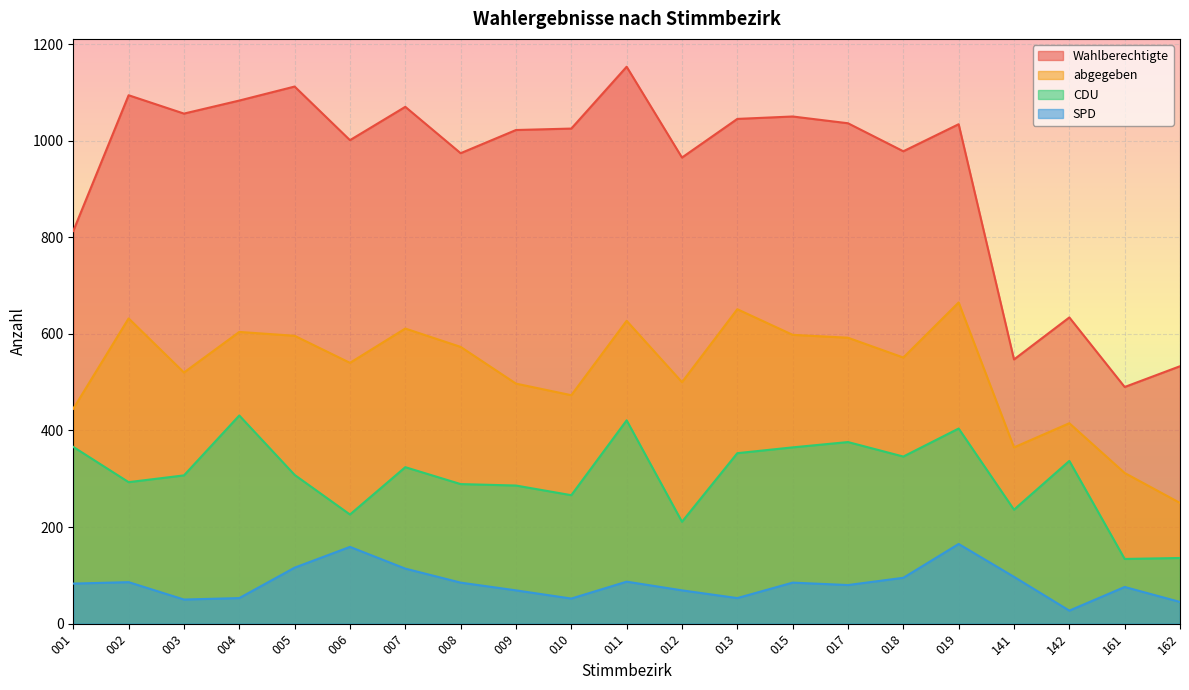

What is the sum of the CDU values at 019 and 009?

690